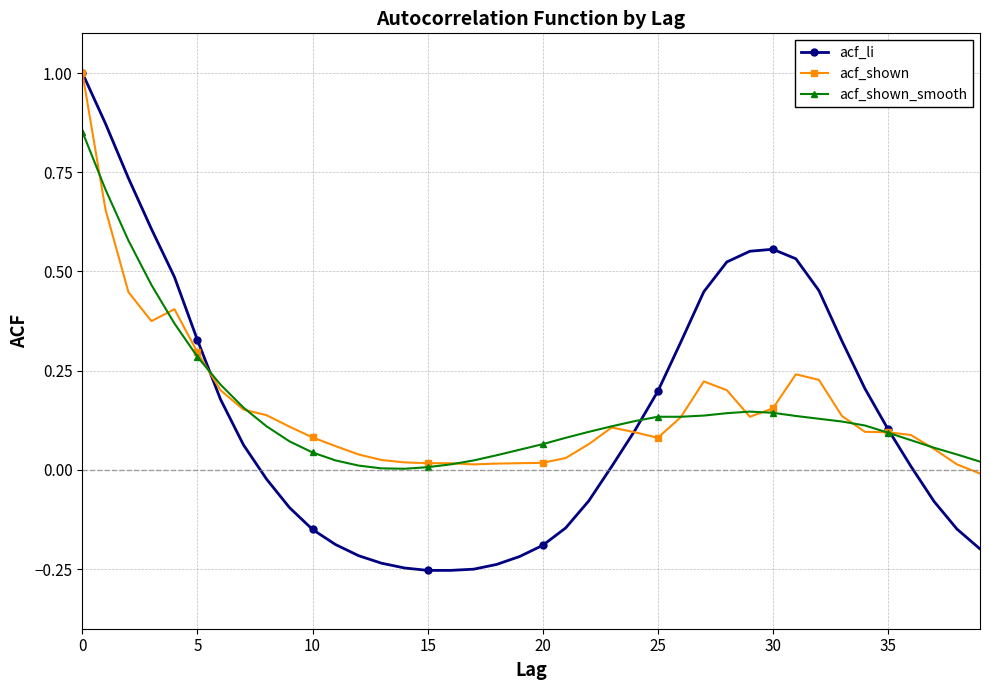

How many positive values does the acf_li series have?

22